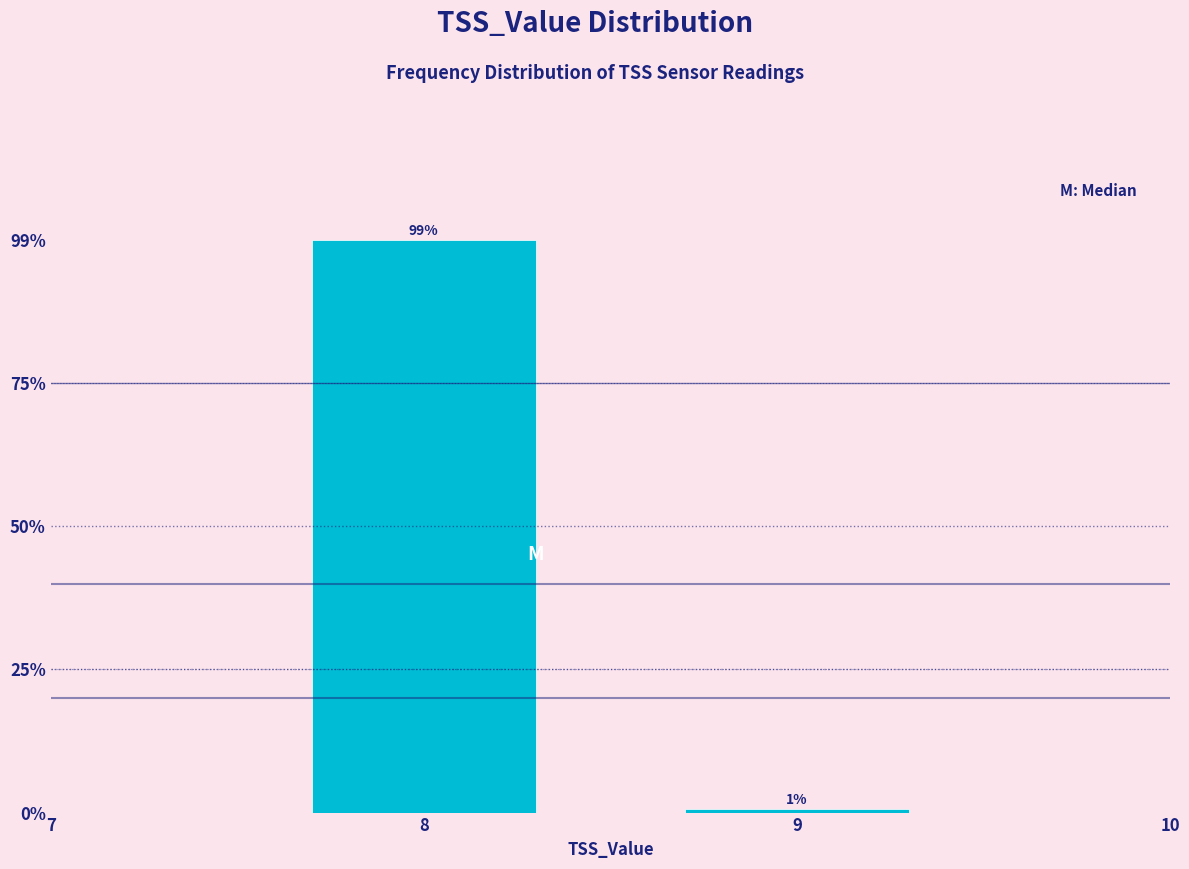

What is the maximum value shown in the chart?

99.4